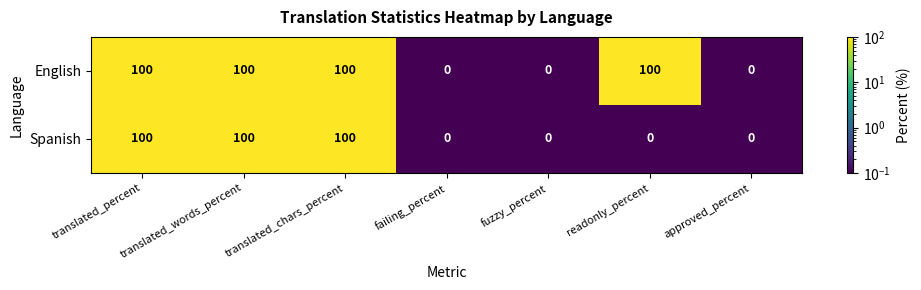

List the series in order of their overall mean, lowest first.

Spanish, English